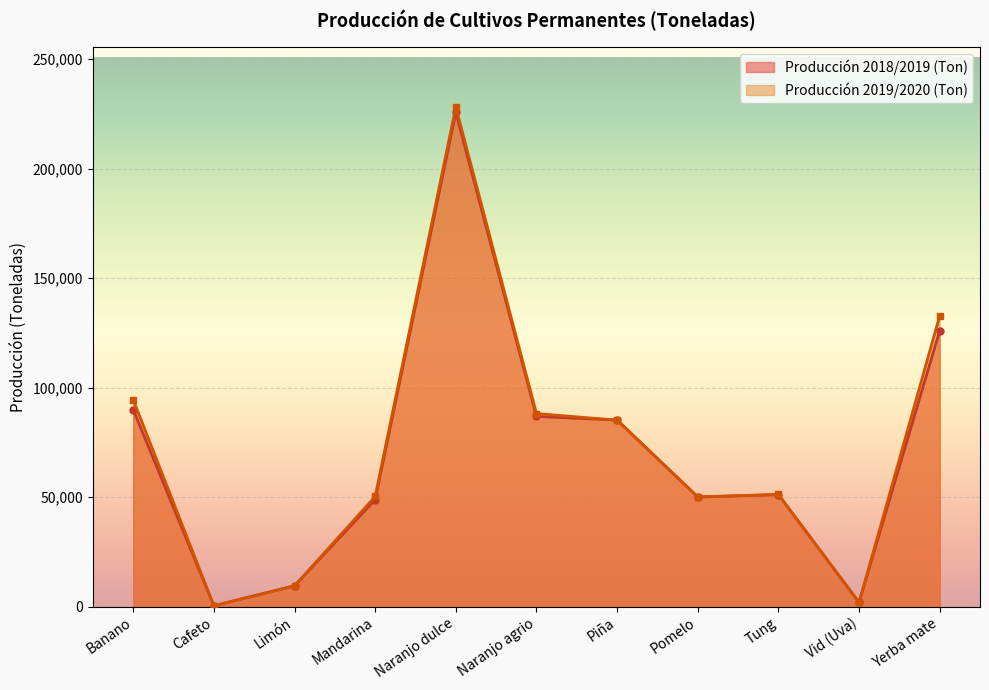

What is the difference between the highest and lowest values at Tung?

43